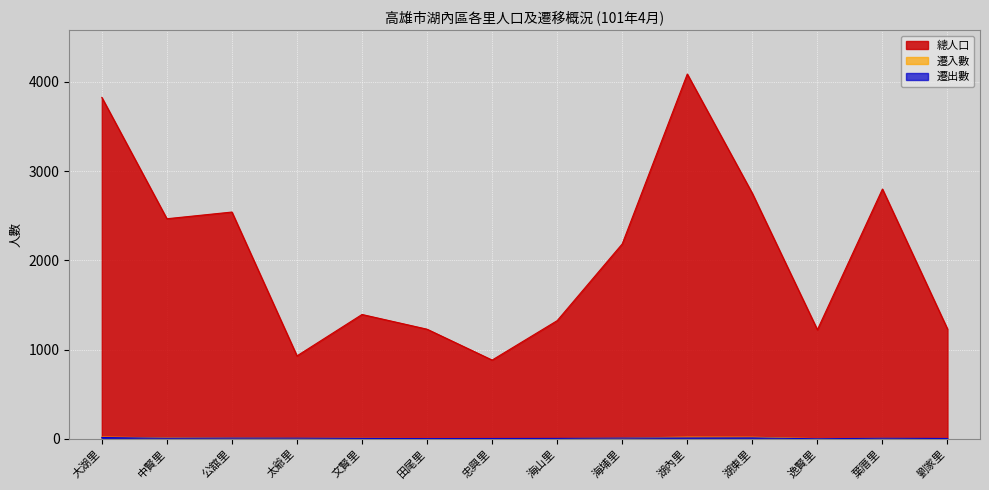

Is it true that 遷出數 equals 1 at 逸賢里?

False